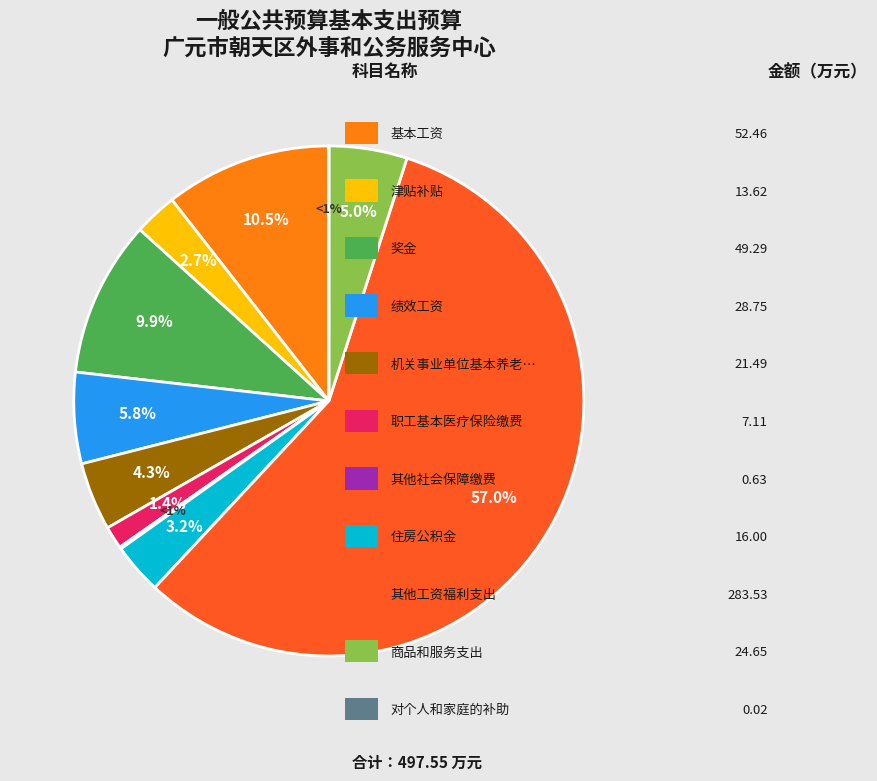

What is the change in value from 机关事业单位基本养老保险缴费 to 其他社会保障缴费?

-20.9